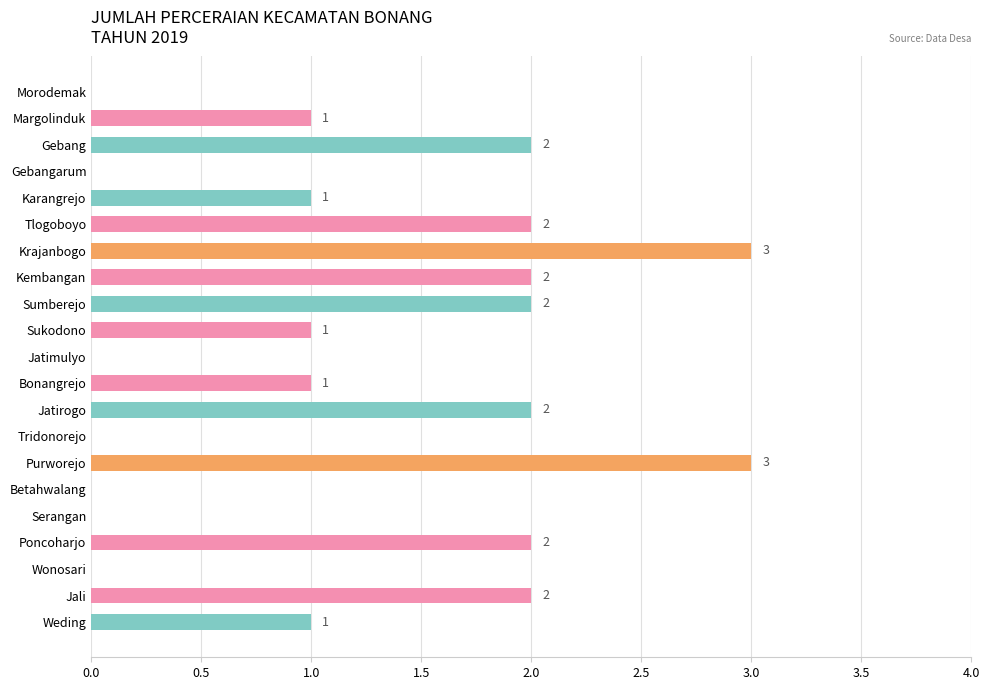

True or false: the data shows 2 at Kembangan.

True